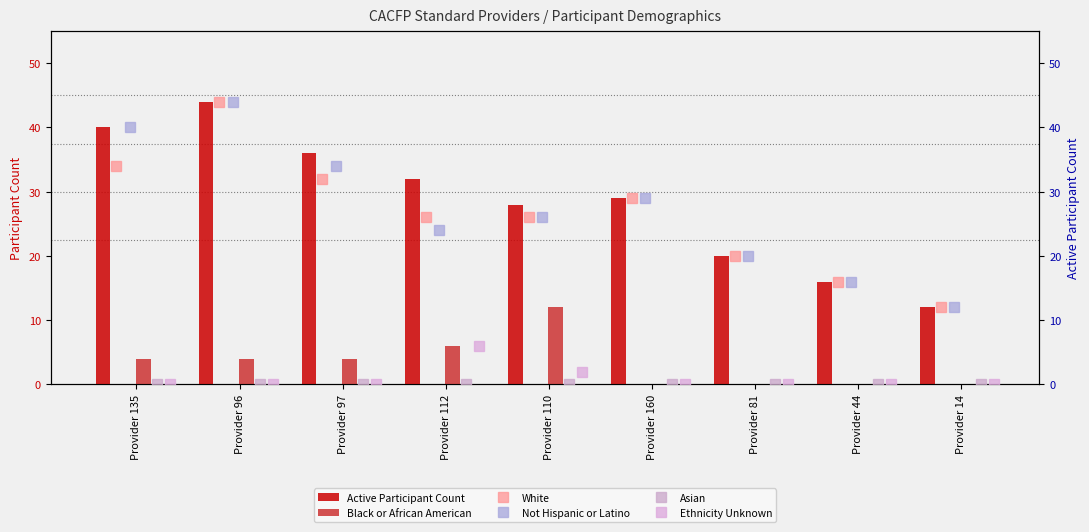

How many bars are there in each group?

6